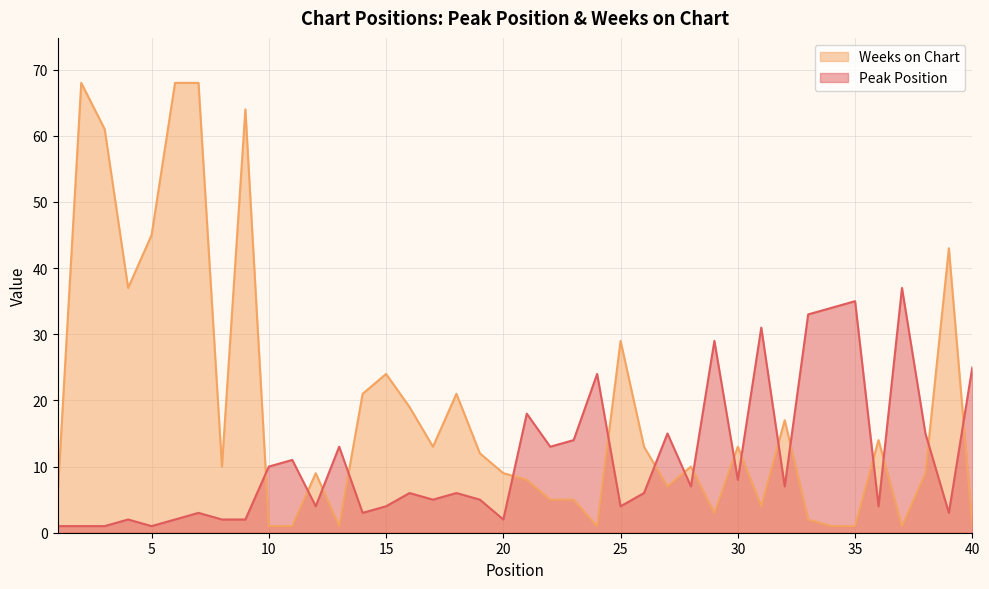

At which category is the sum across all series the highest?

7